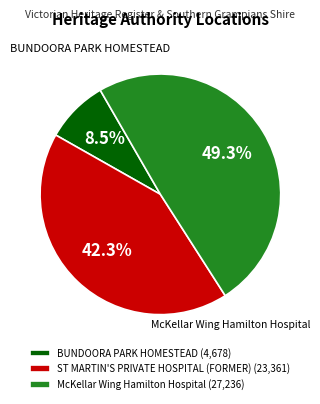

Is it true that ST MARTIN'S PRIVATE HOSPITAL (FORMER) is 53% of the pie?

False